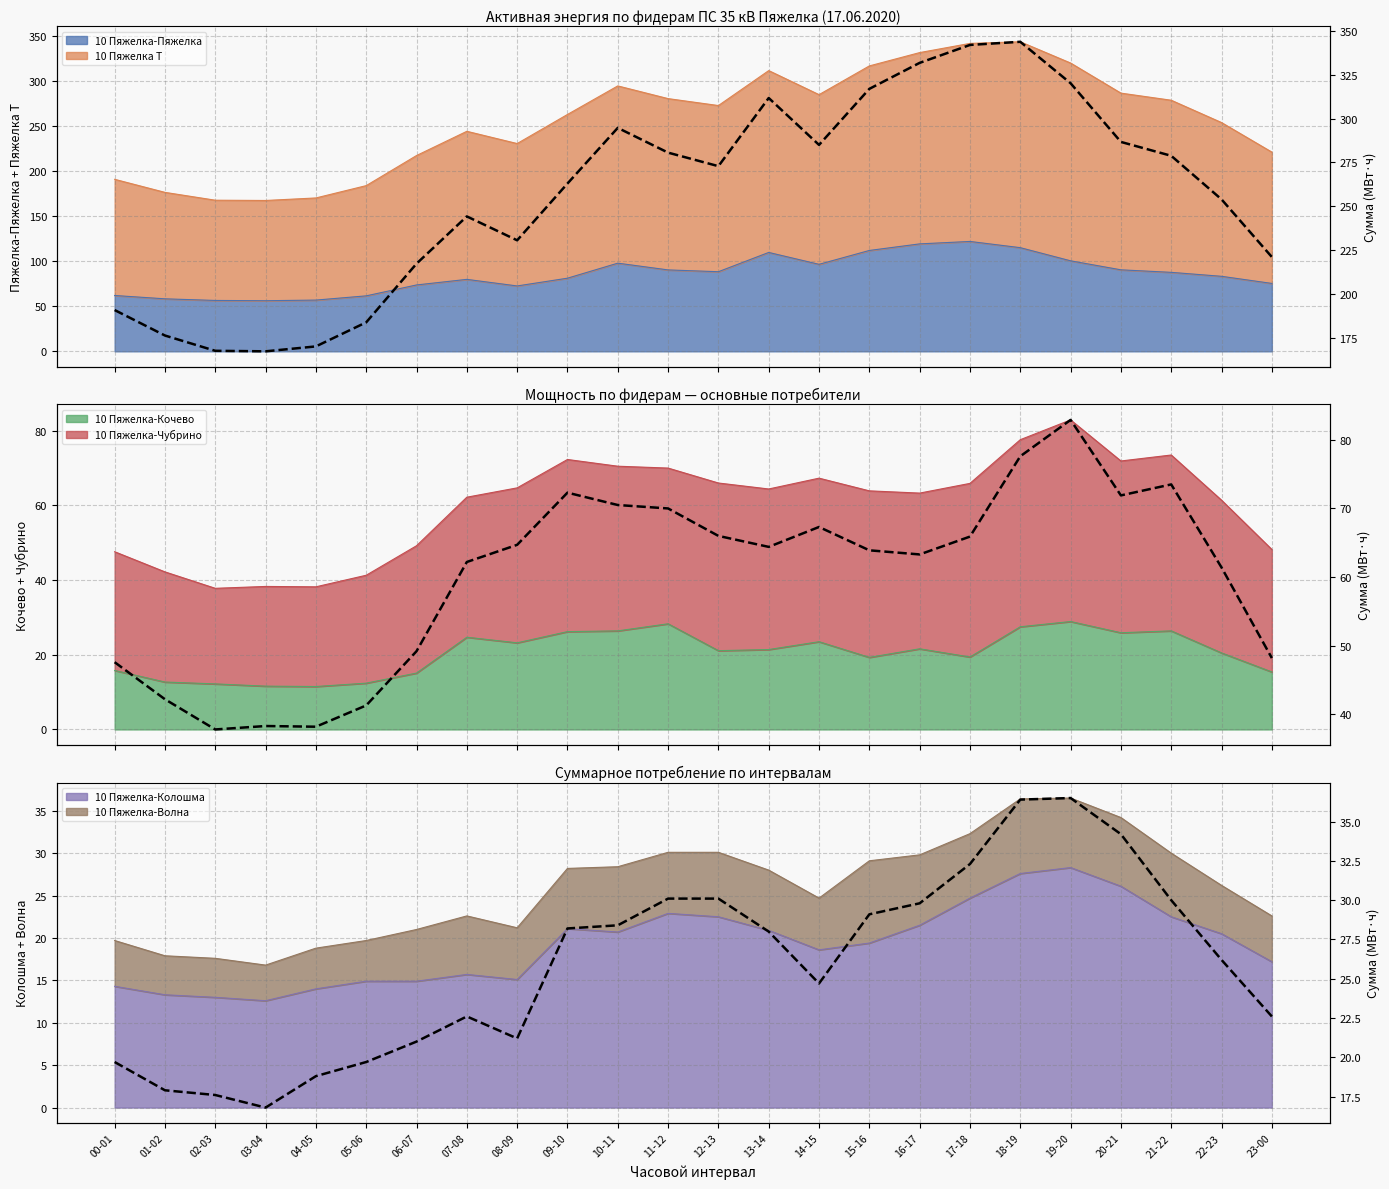

What is the change in value from 05-06 to 17-18?

+12.6